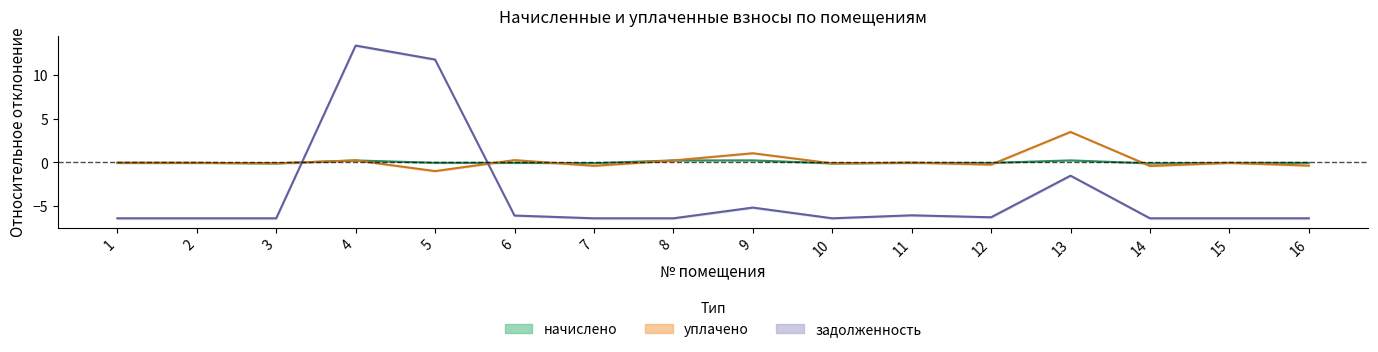

True or false: начислено and задолженность intersect in this chart.

True